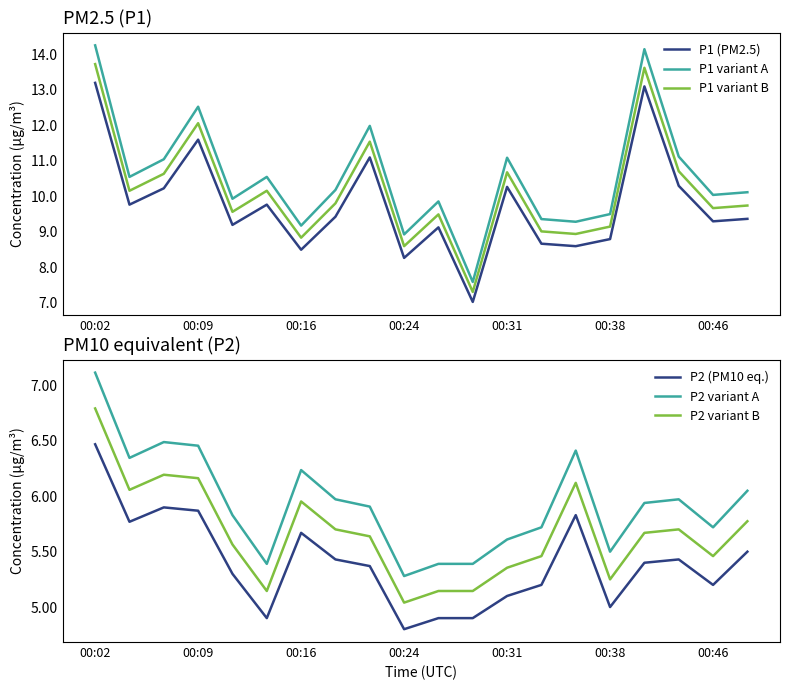

What is the difference between the maximum and minimum values in the P2 (PM10 eq.) series?

1.7